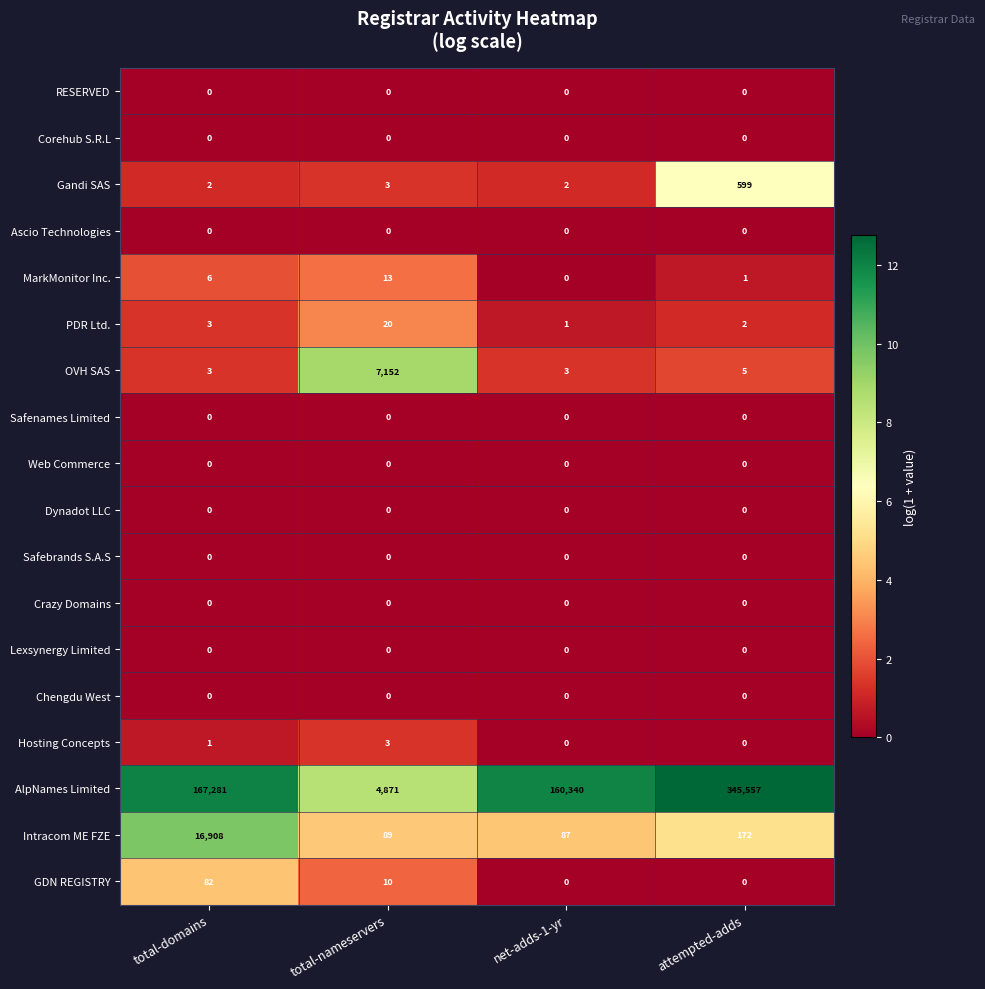

At which label is Hosting Concepts closest to 1?

total-domains